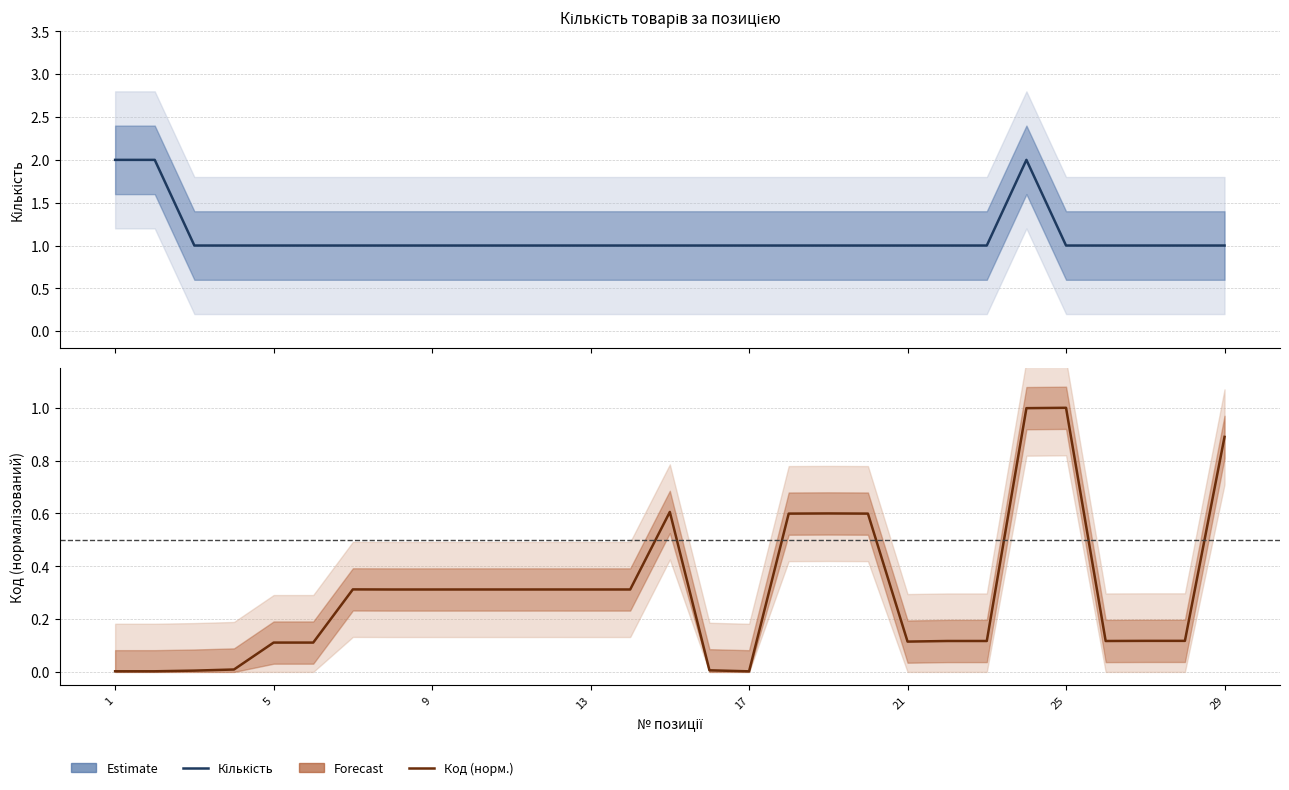

What are all the series names shown in the legend?

Кількість, Код (норм.)